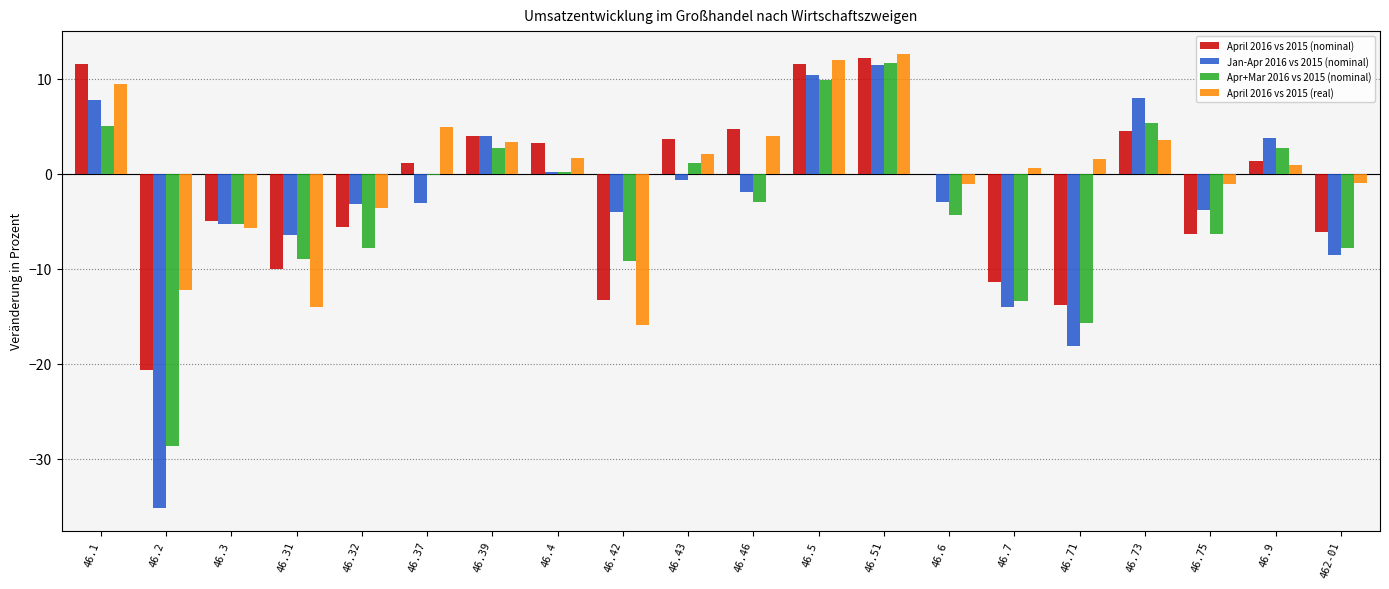

What is the greatest value displayed?

12.6